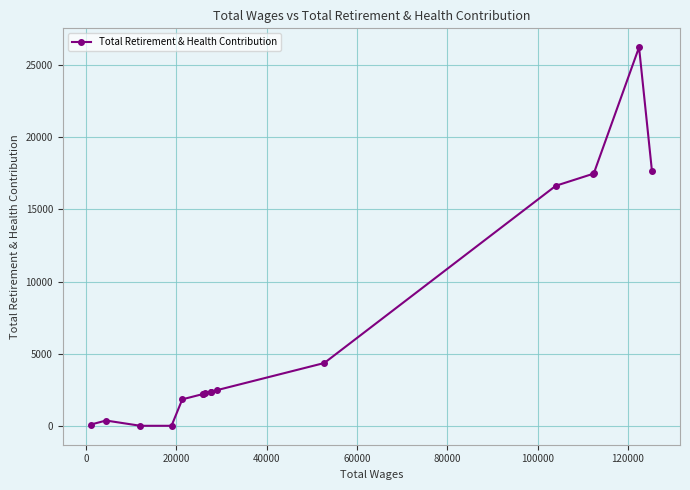

What is the sum of all values?

115984